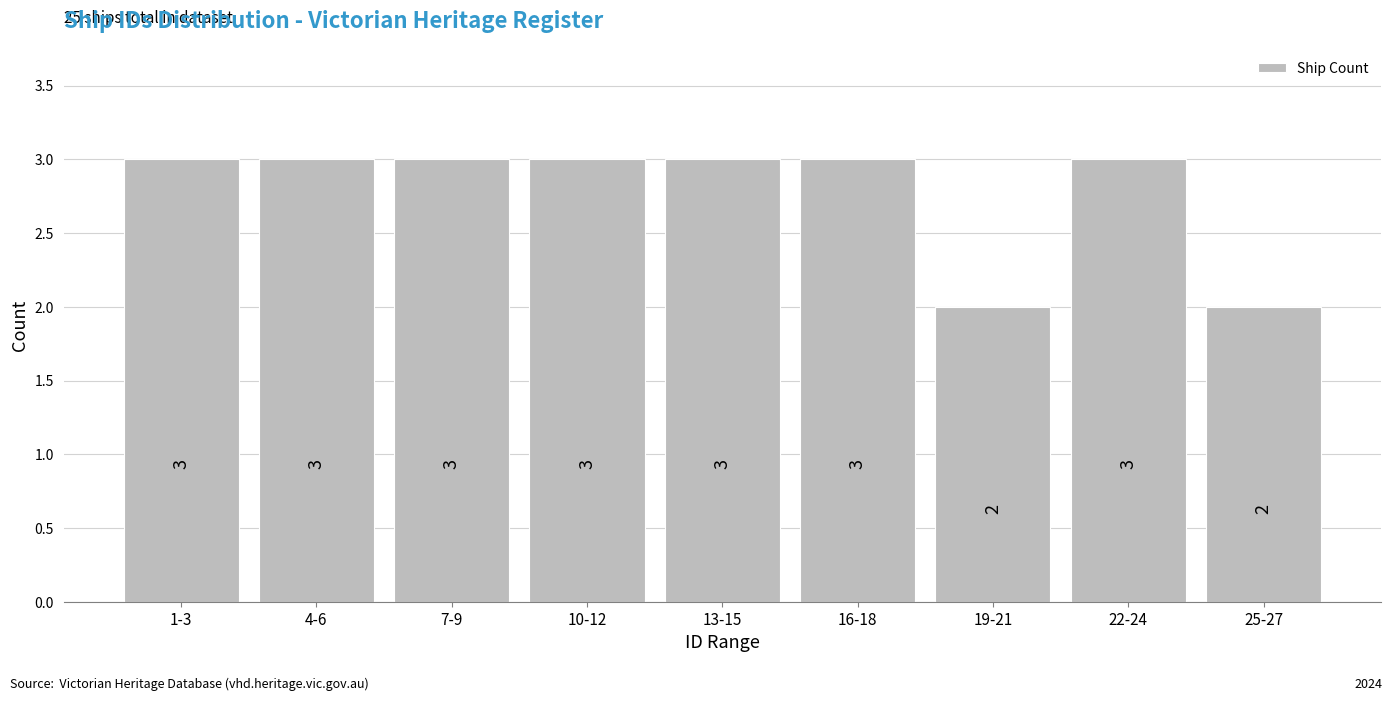

Reading left to right, what are all the values shown in this chart?

1-3=3	4-6=3	7-9=3	10-12=3	13-15=3	16-18=3	19-21=2	22-24=3	25-27=2